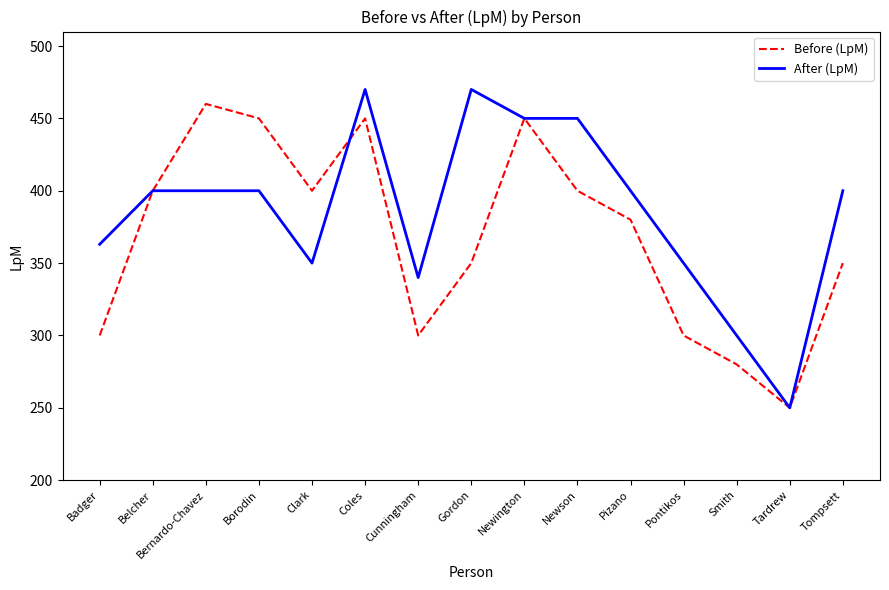

Which category has the lowest value across all series?

Tardrew